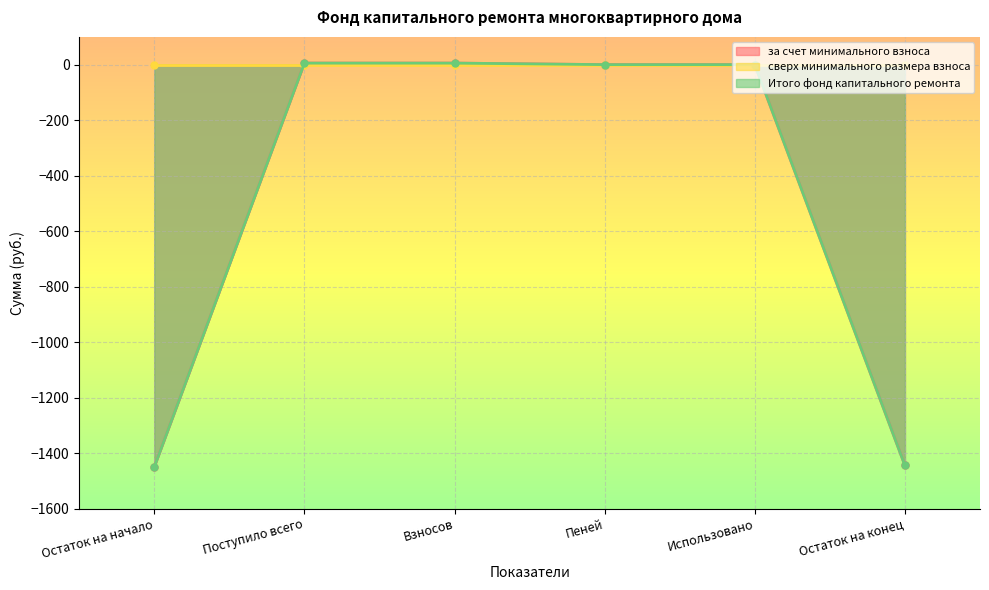

True or false: за счет минимального взноса and Итого фонд капитального ремонта cross at least once.

False